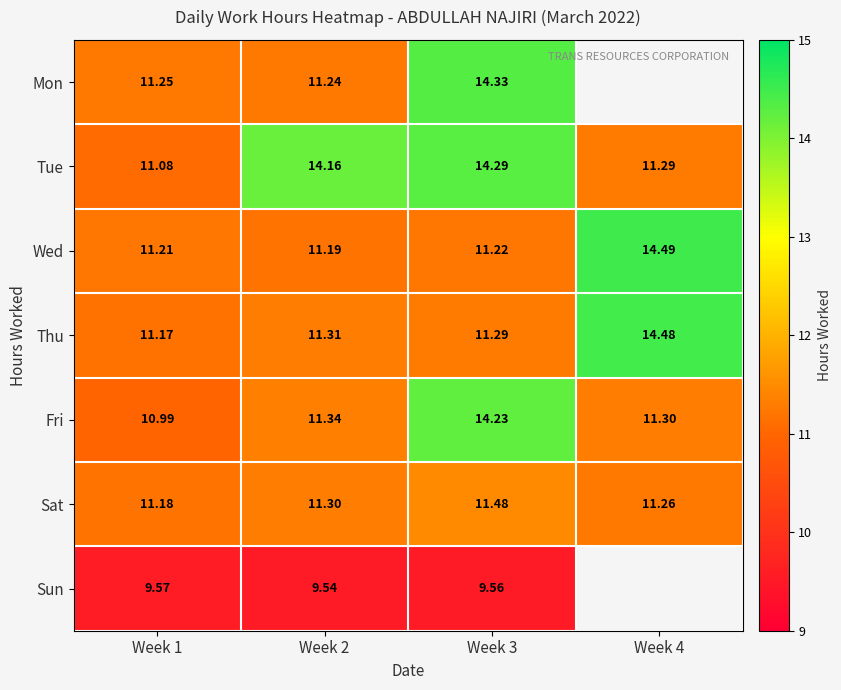

What is the difference between the Tue values at Week 3 and Week 4?

3.0